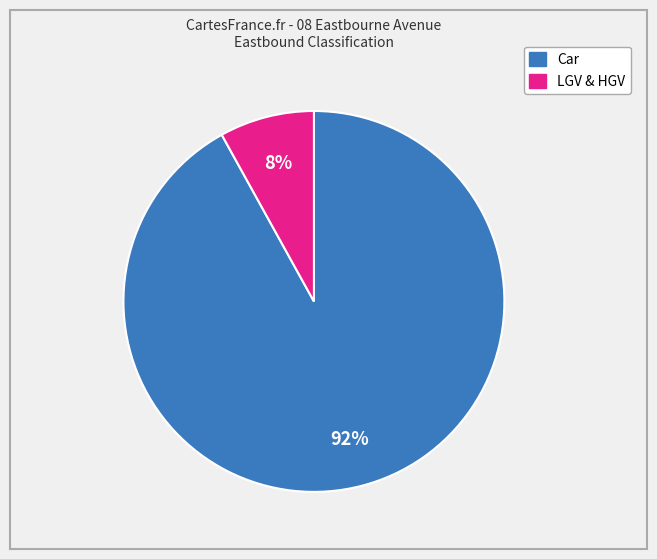

To the nearest percent, what is the difference between the largest and smallest slice percentages?

84%